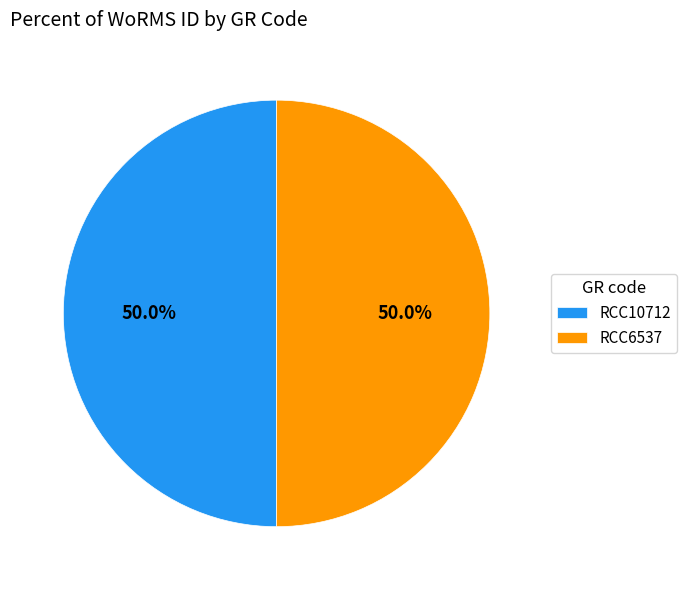

To the nearest percent, what percentage of the pie is RCC6537?

50%